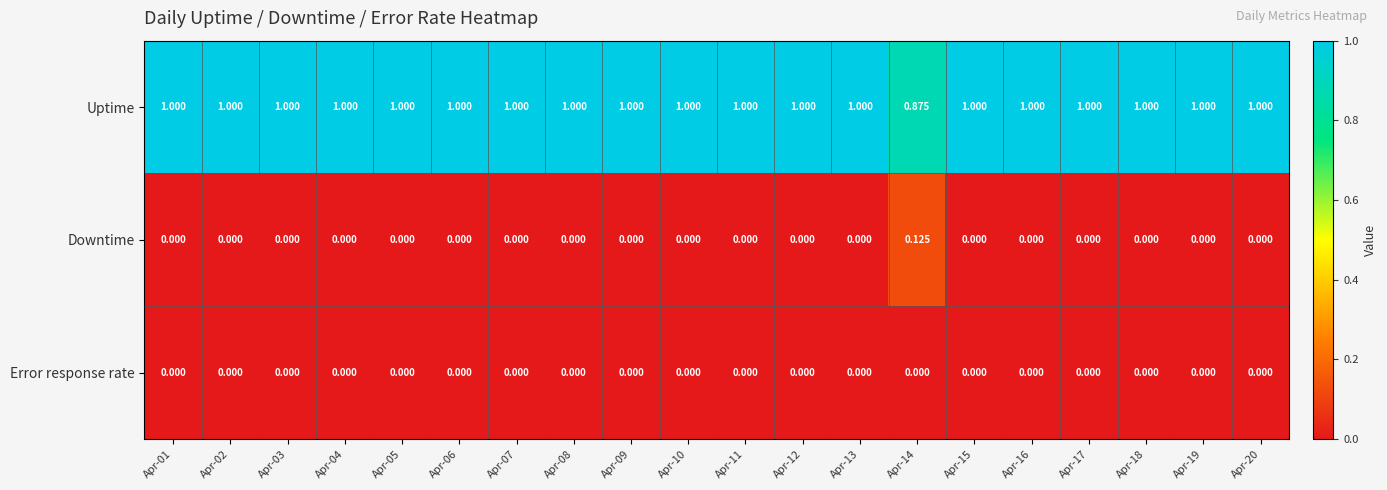

Rank the series by their maximum value, from highest to lowest.

Uptime, Downtime, Error response rate